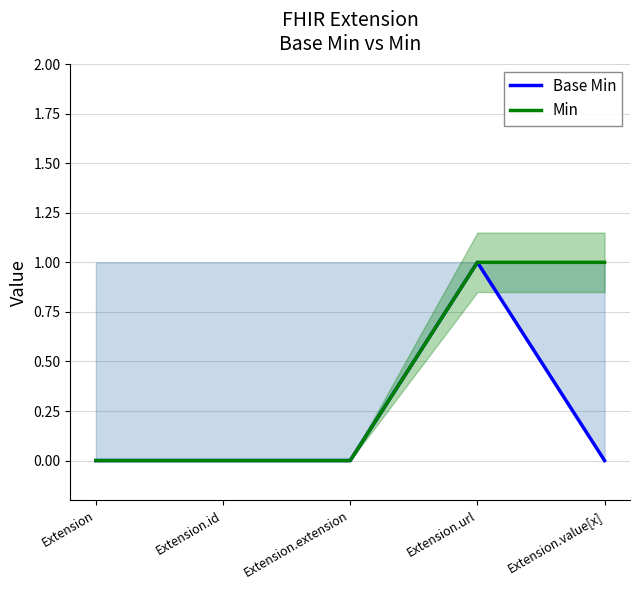

What is the maximum value for Base Min?

1